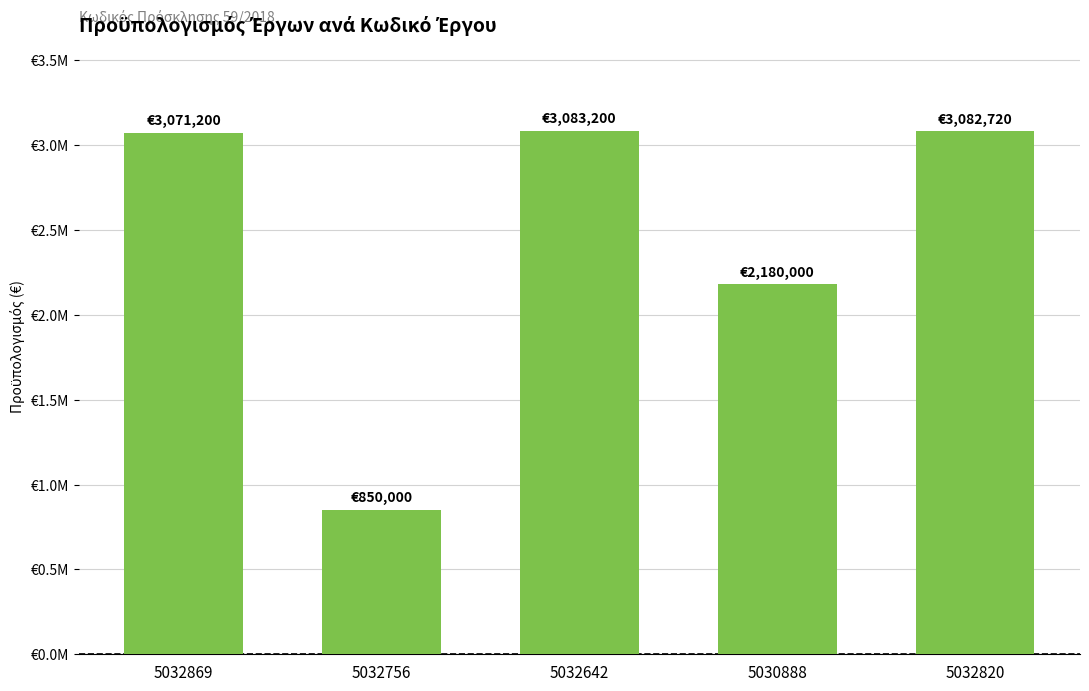

Which category has the lowest value across all series?

5032756